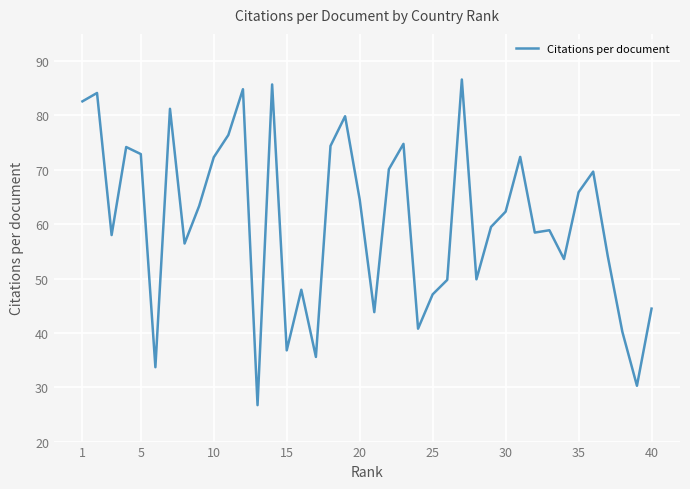

What is the maximum value shown in the chart?

86.6